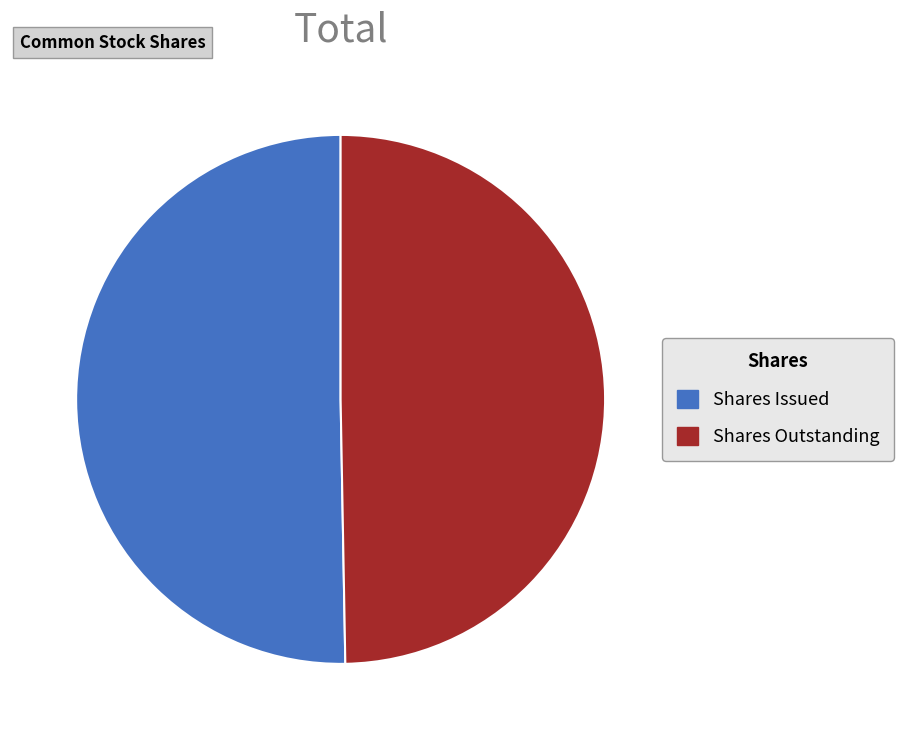

Is Shares Outstanding the majority of the pie?

No